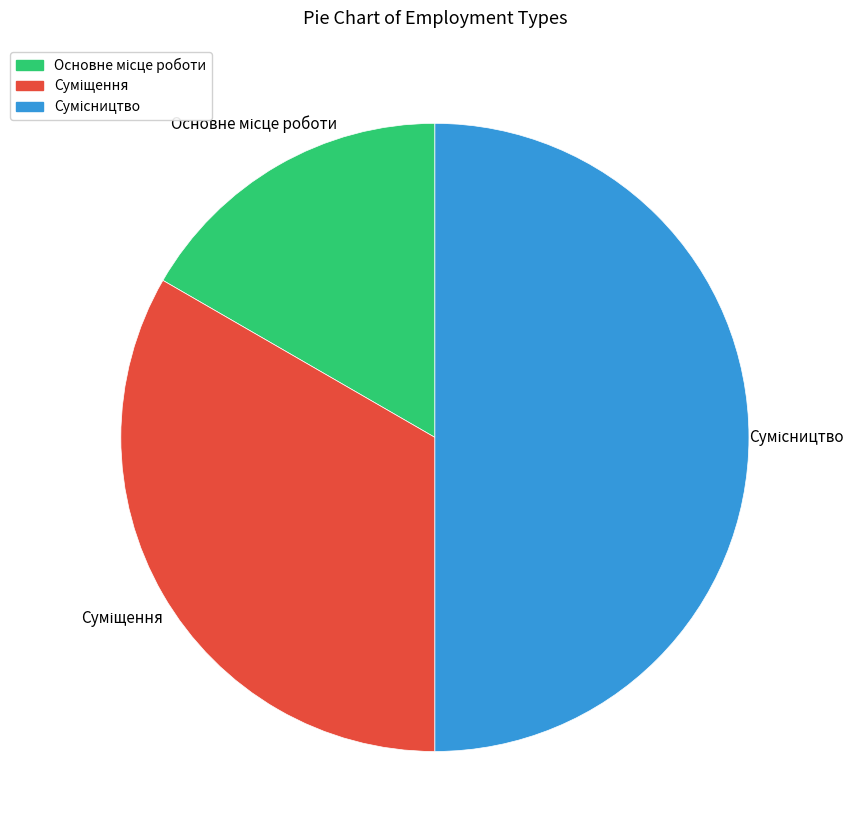

What is the change in value from Основне місце роботи to Сумісництво?

+2